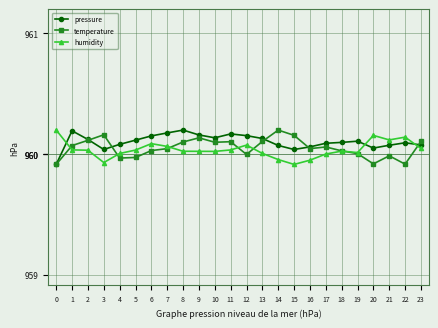

How many lines are shown in the chart?

3